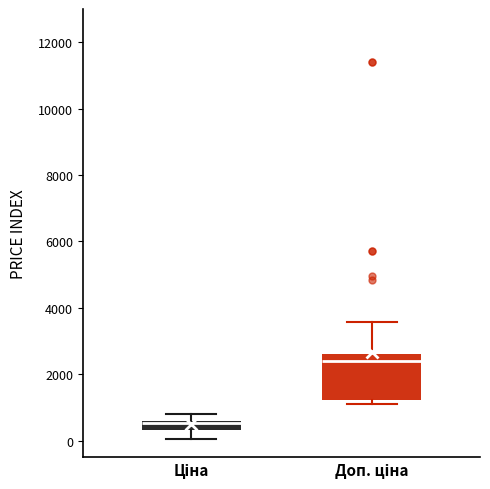

Where does the lower whisker of the box for Ціна end on the y-axis? The values are not printed on the chart, so give them approximately, as read against the axis.

0